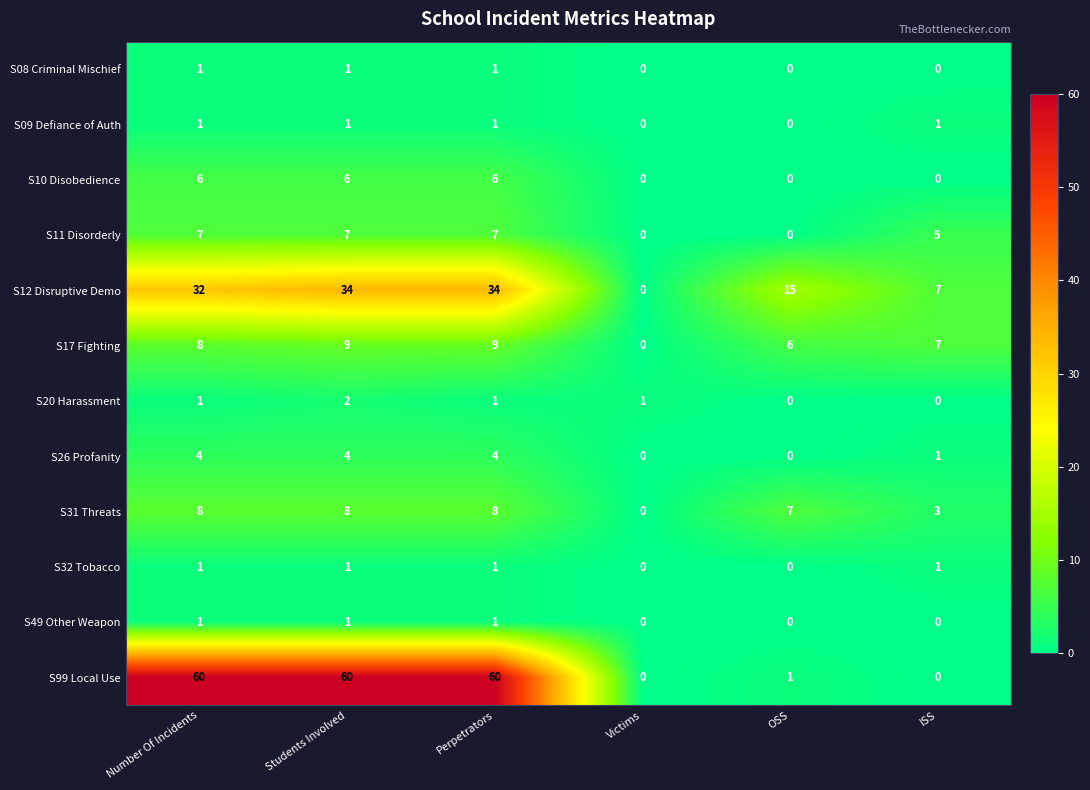

How many positive values does the S12 Disruptive Demo series have?

5